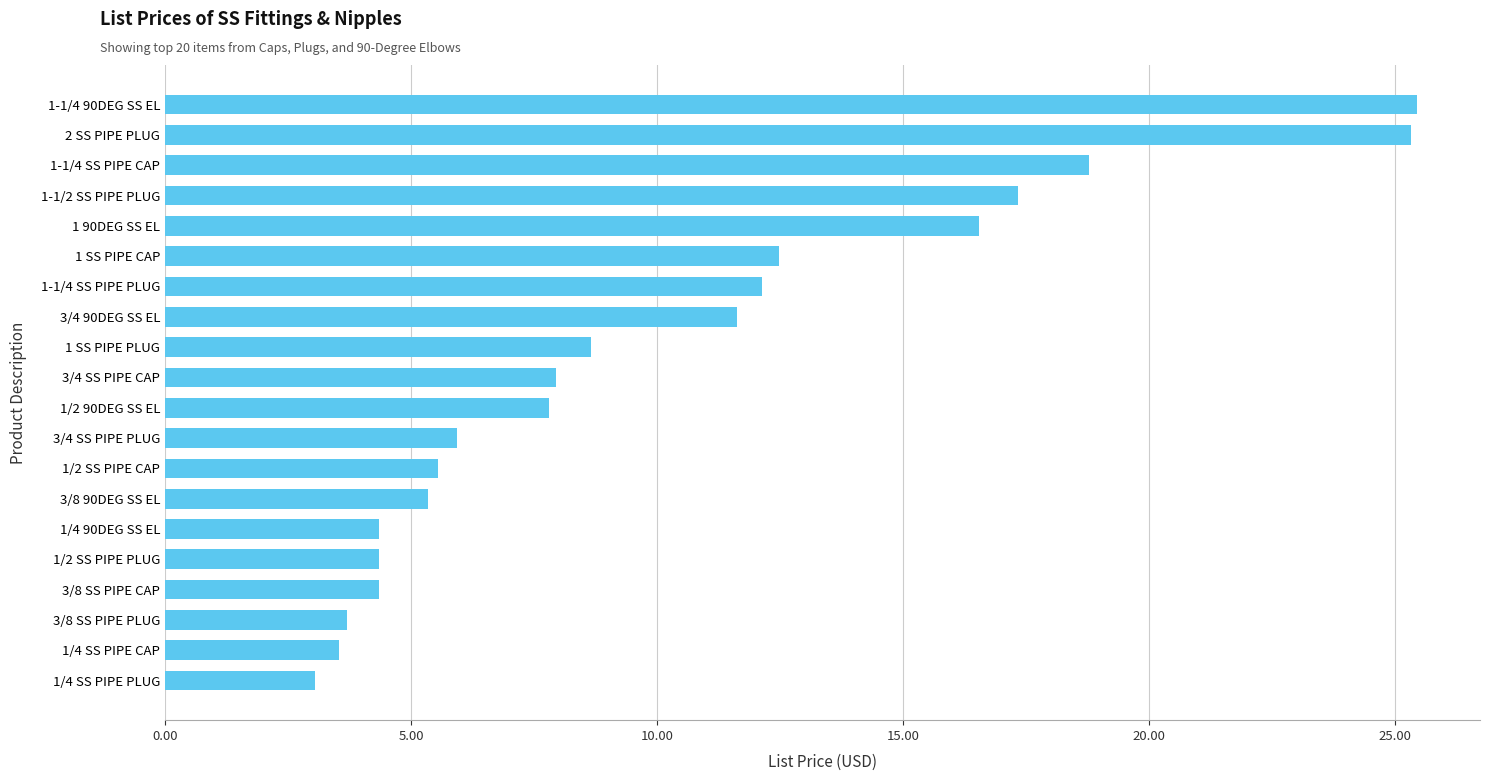

The chart shows a value of 42.9 at 1-1/4 90DEG SS EL. True or false?

False